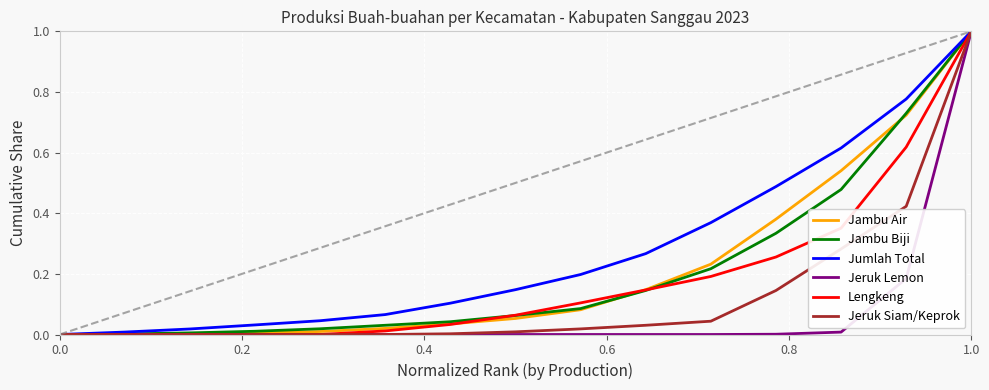

Which series has the largest total across all categories?

Jumlah Total